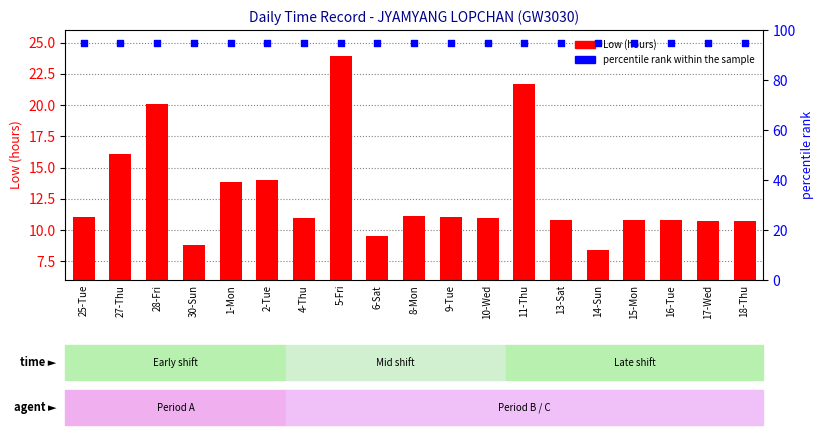

At how many categories does at least one series exceed 77?

19